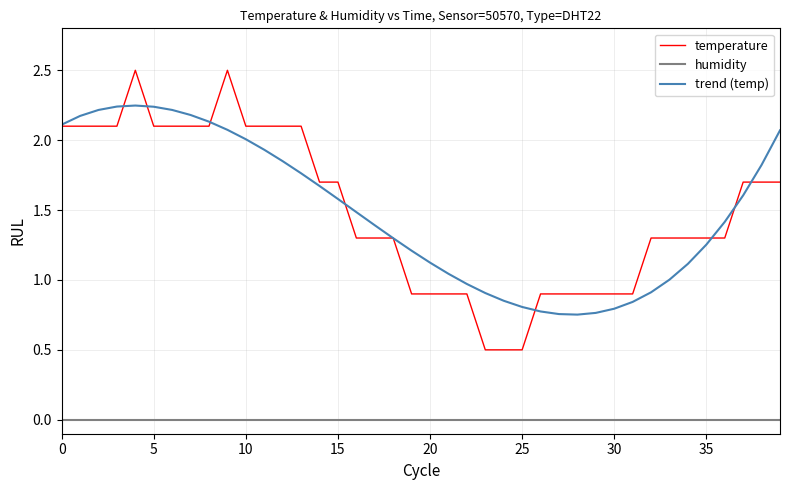

What is the maximum value shown in the chart?

2.5